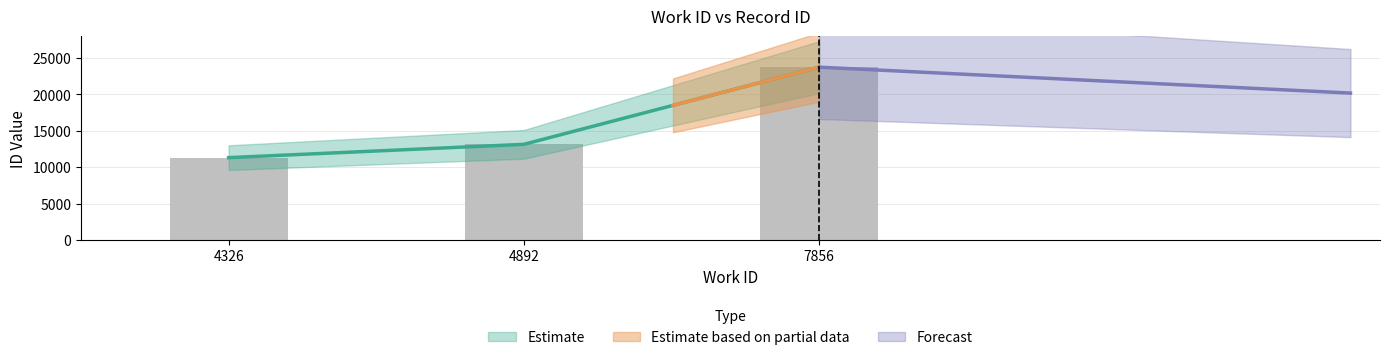

Which category has the highest value across all series?

7856